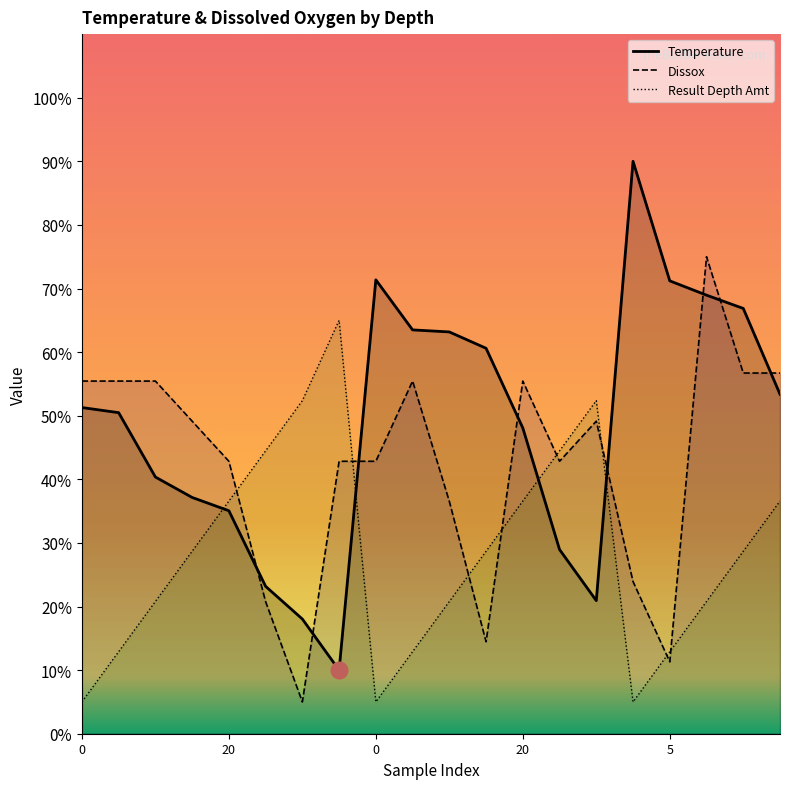

In Temperature, how many points are higher than both neighbors (excluding endpoints)?

2